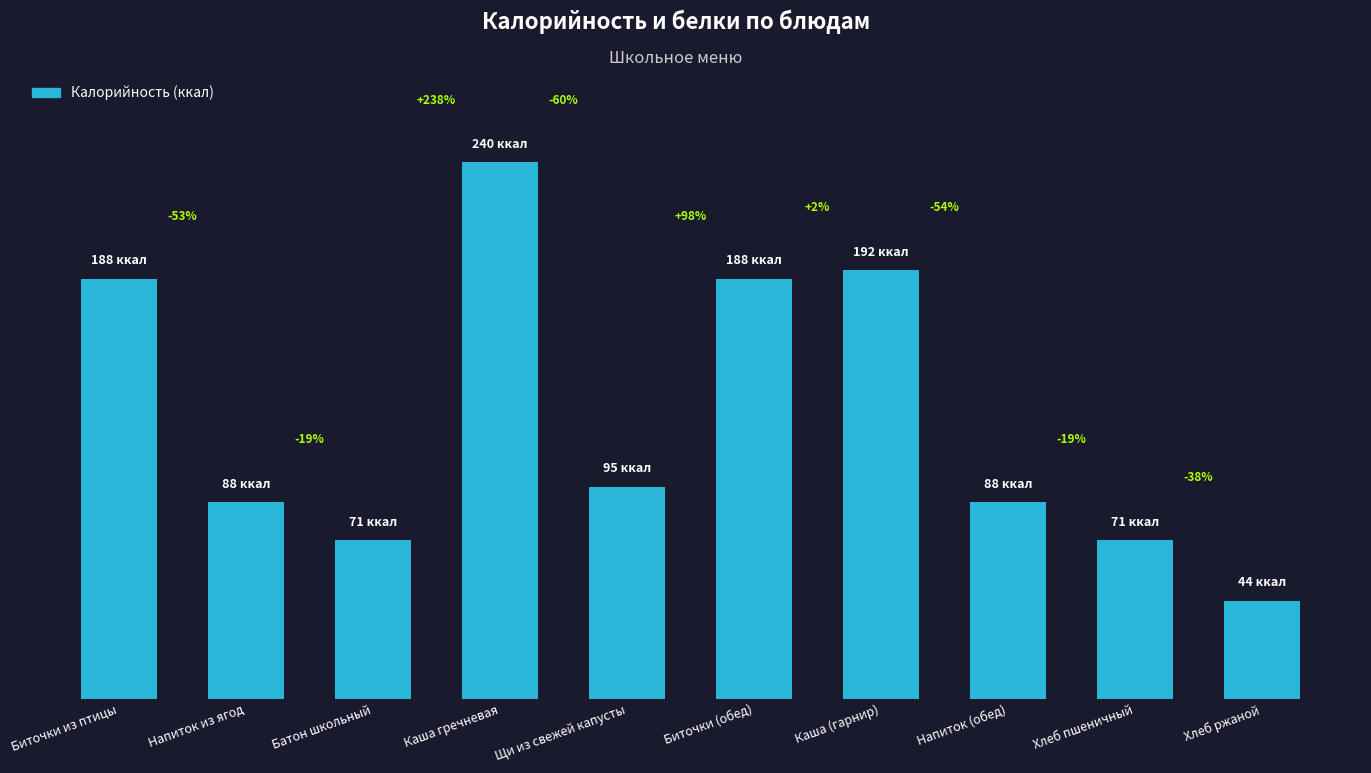

Does the chart contain stacked bars?

No